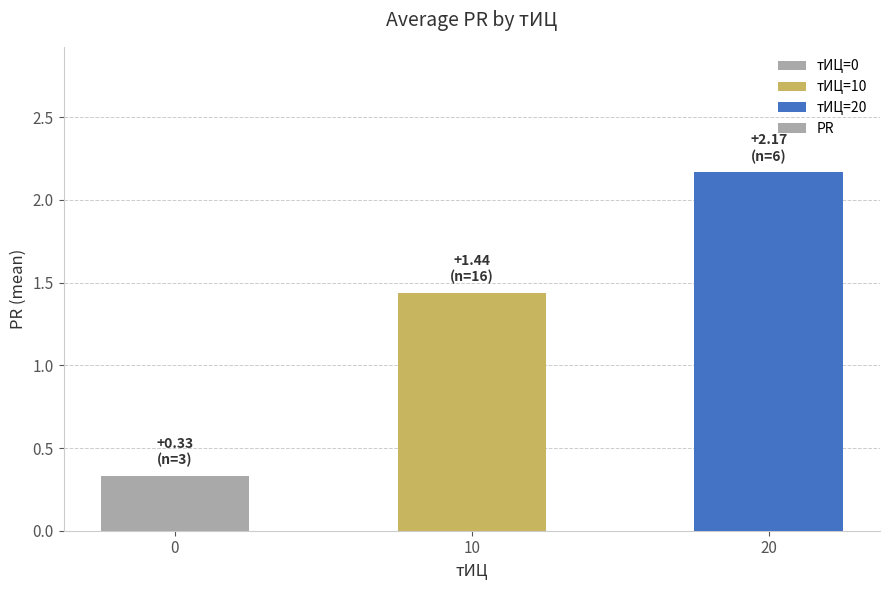

List the labels in order of value, smallest first.

0, 10, 20